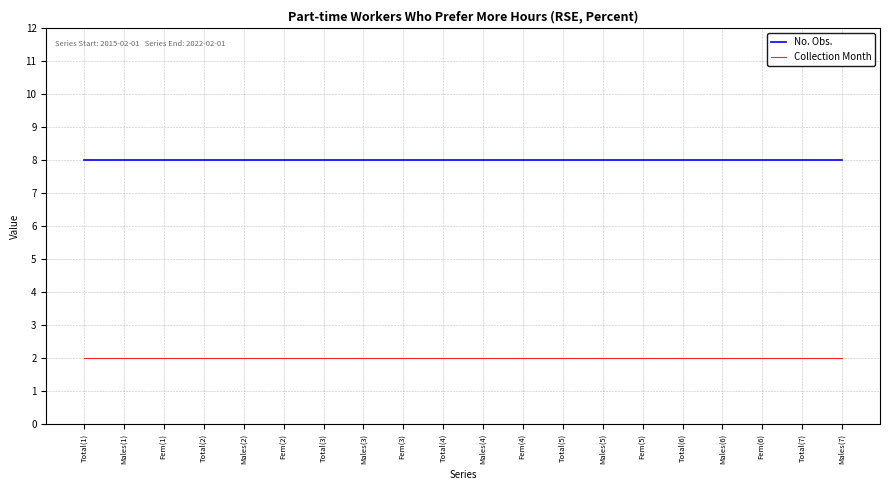

What is the total value across all series at Males(1)?

10